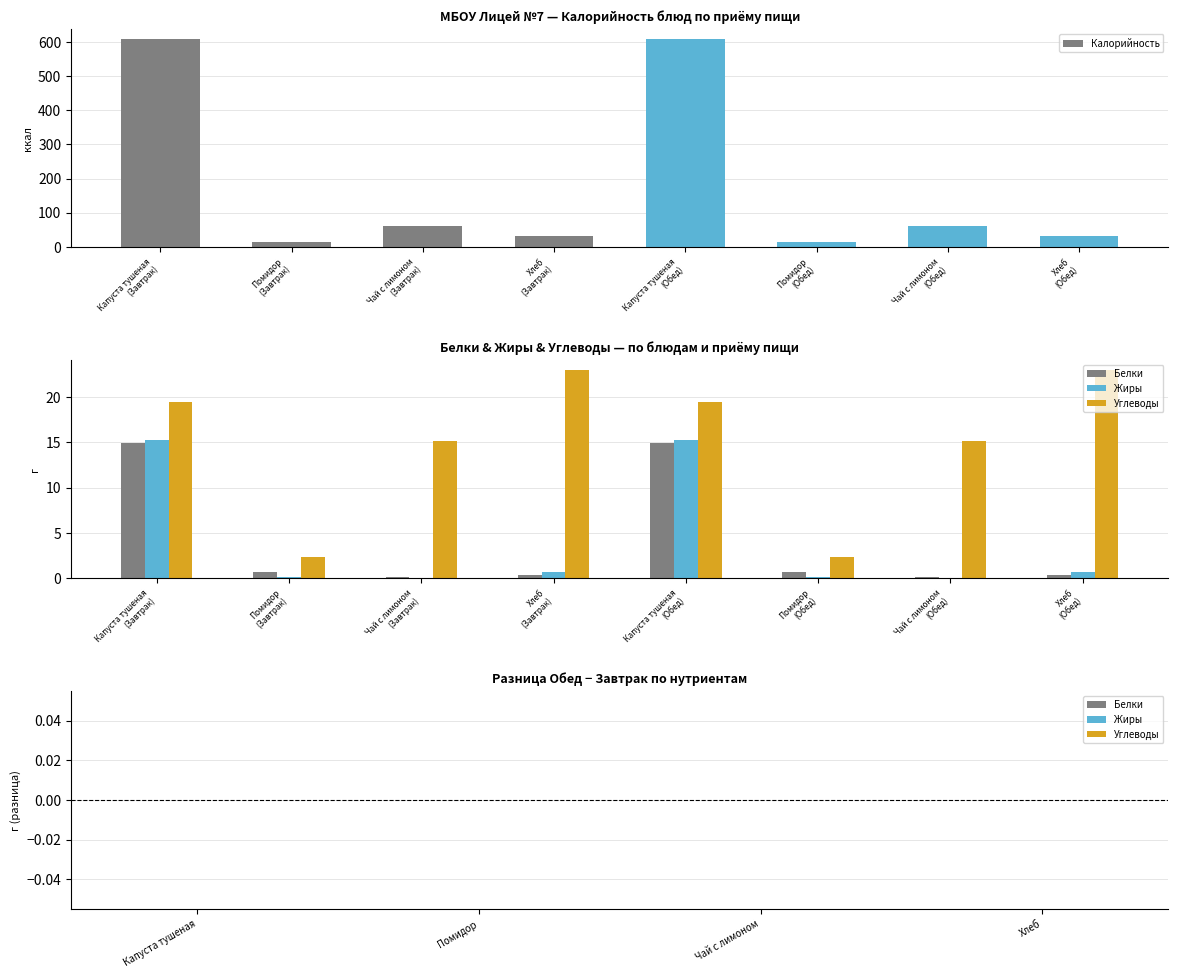

What are all the series names shown in the legend?

Калорийность, Белки, Жиры, Углеводы